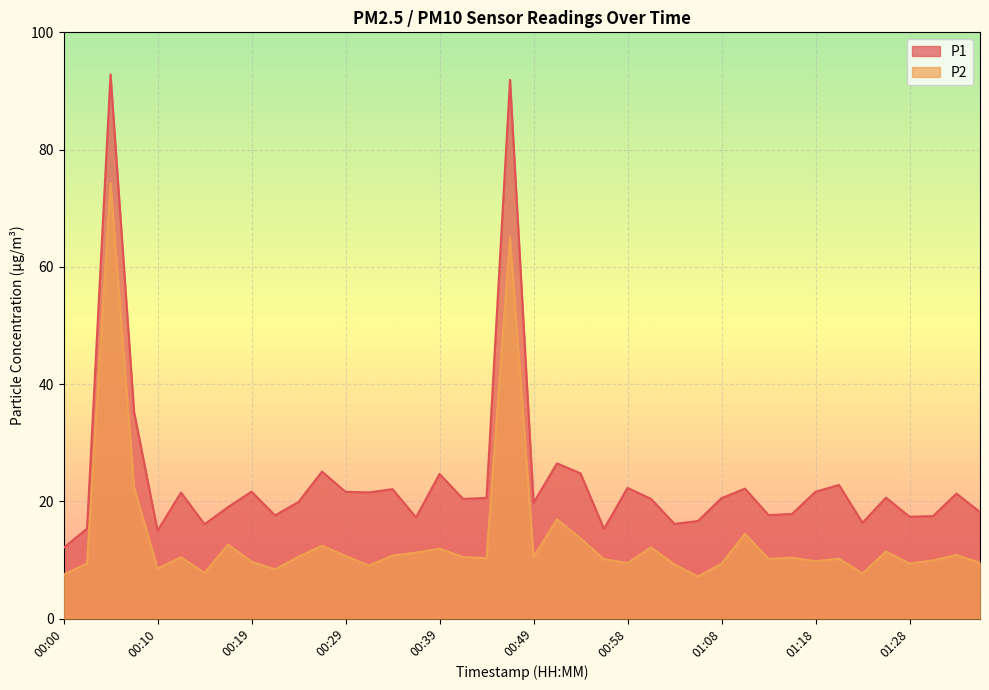

What is the sum of the P2 values at 00:46 and 01:08?

74.5